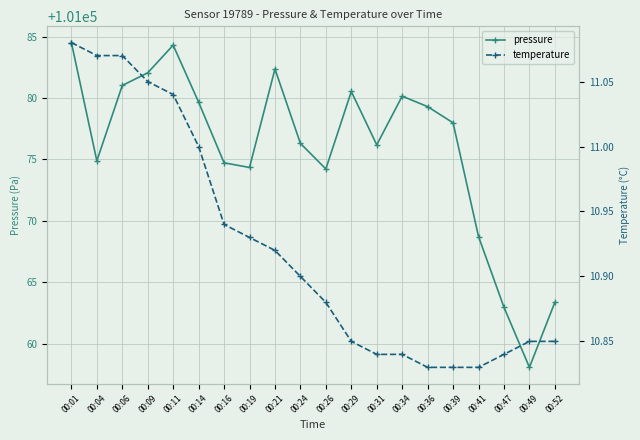

What is the average value of the temperature series?

10.9